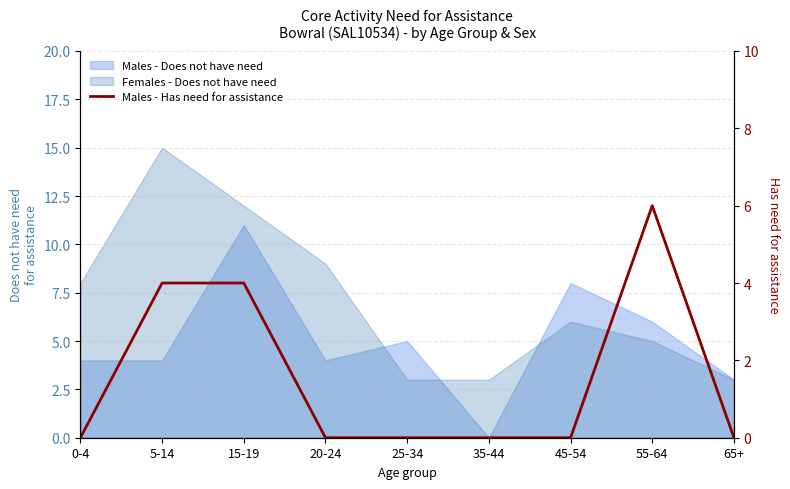

At which category does the chart reach its minimum across all series?

0-4